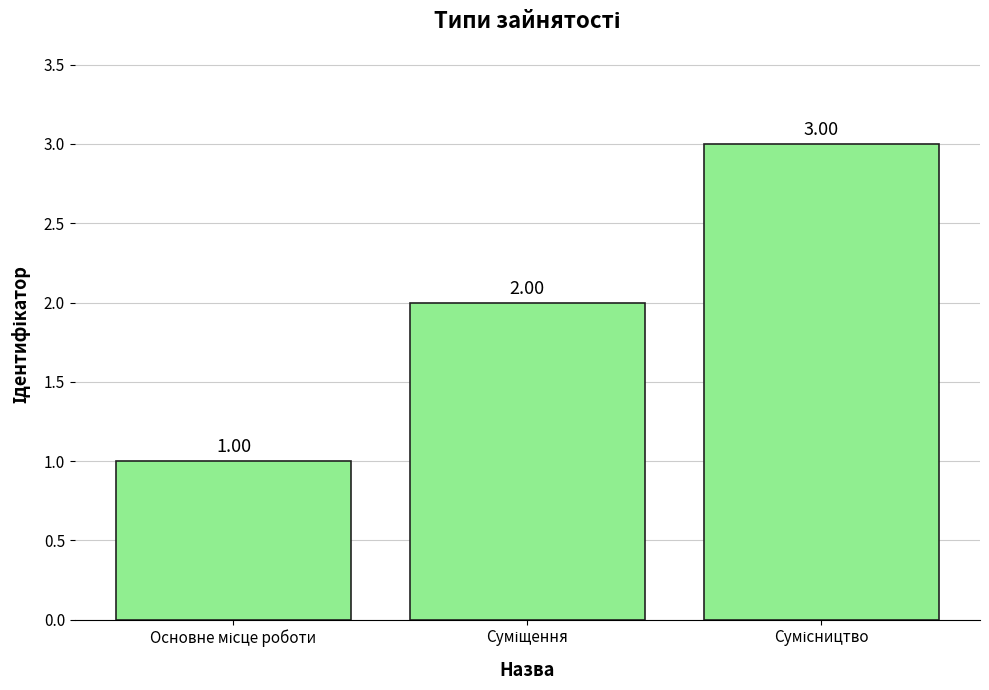

How many values are between 1 and 3?

3